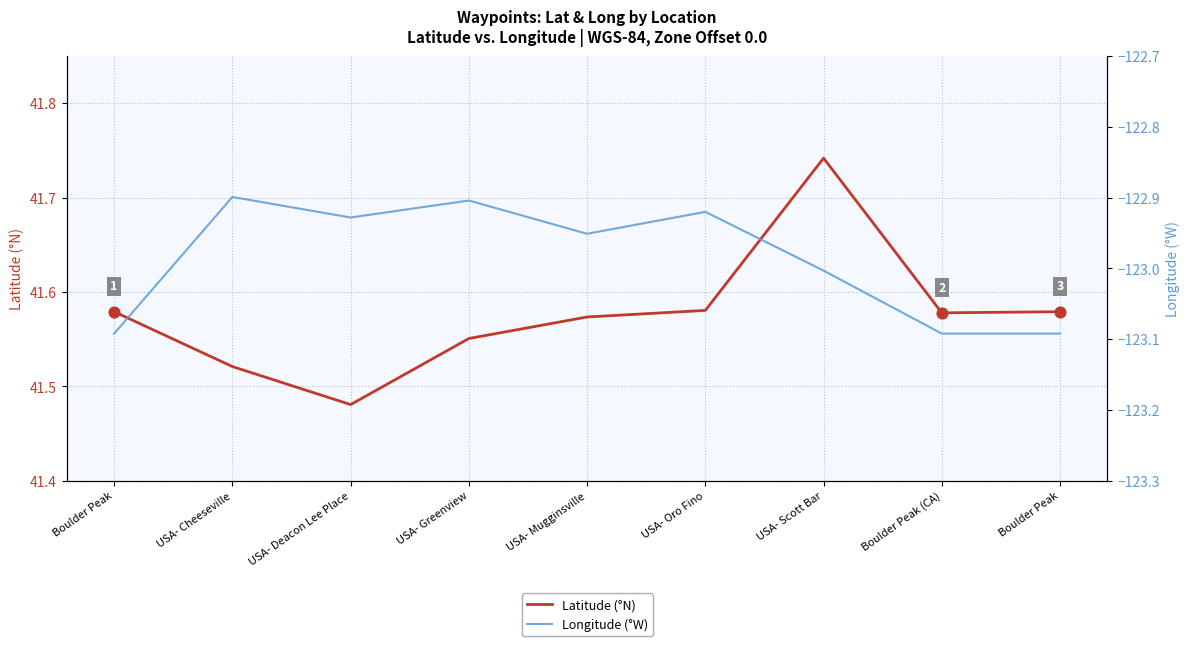

At which category is the sum across all series the highest?

USA- Scott Bar